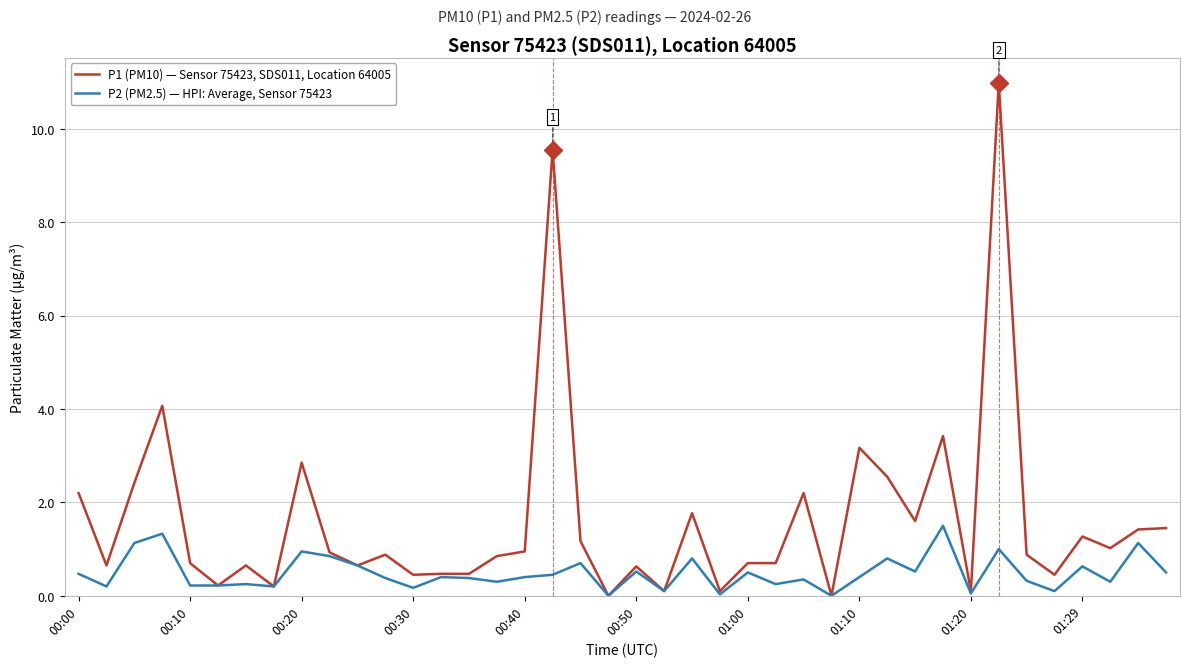

Which series has the largest total across all categories?

P1 (PM10) — Sensor 75423, SDS011, Location 64005